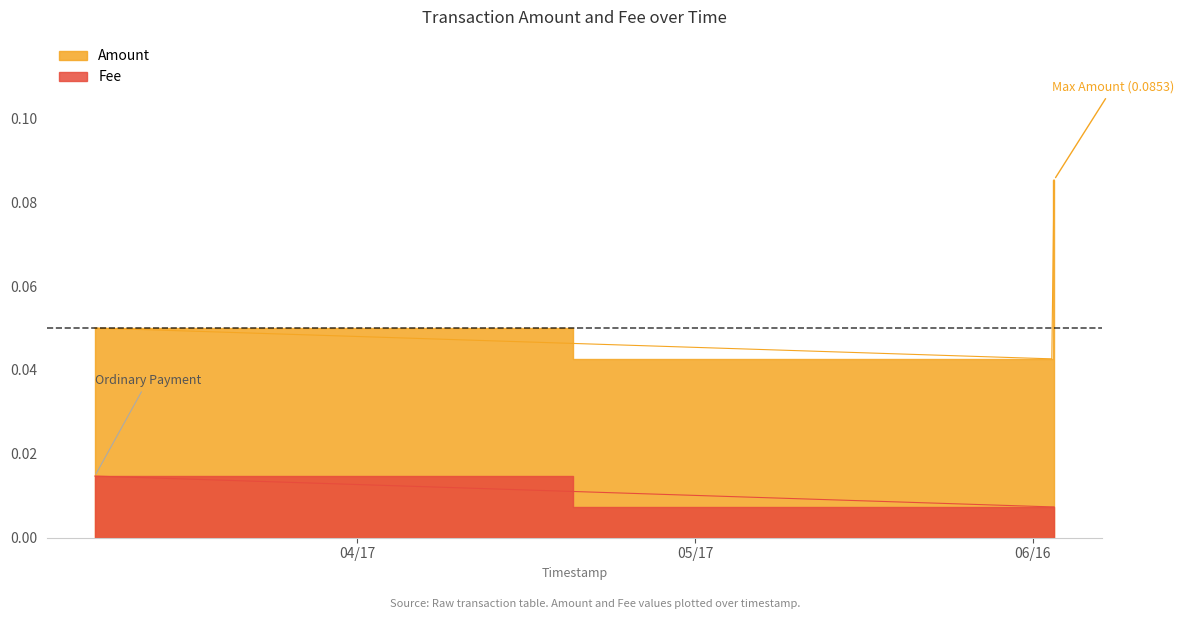

Count the number of categories in the chart.

3